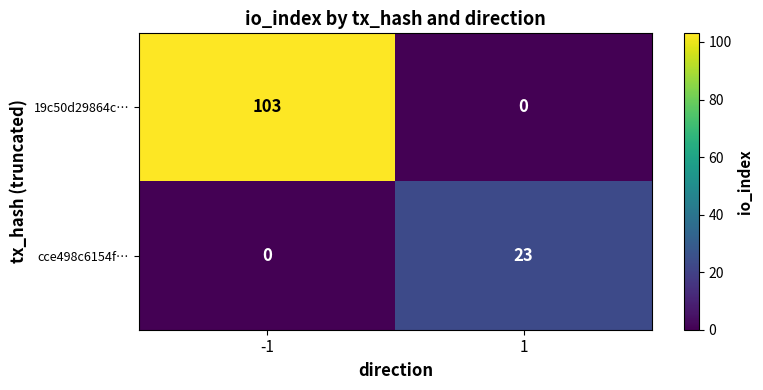

True or false: cce498c6154f… has a value of 34 at 1.

False